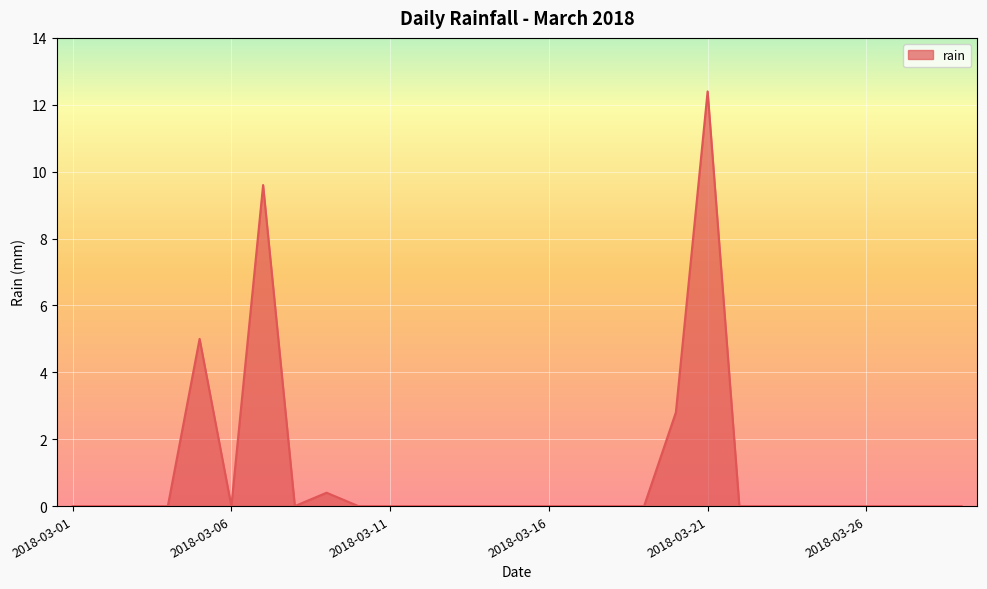

What is the difference between the maximum and minimum values?

12.4